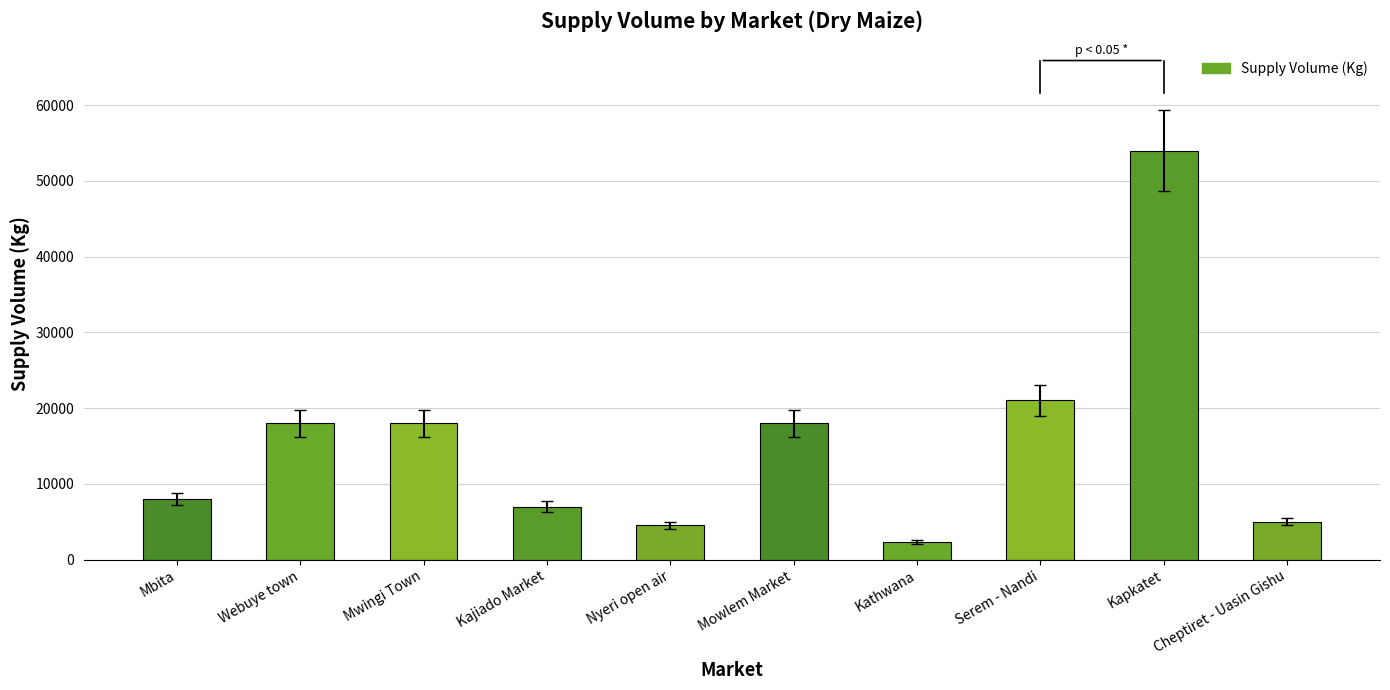

What is the sum of the values at Kathwana and Mowlem Market?

20340